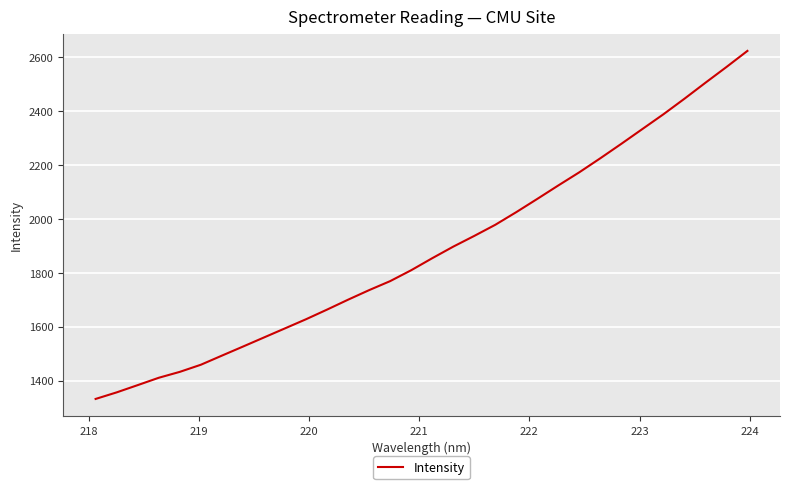

What is the maximum value shown in the chart?

2623.7